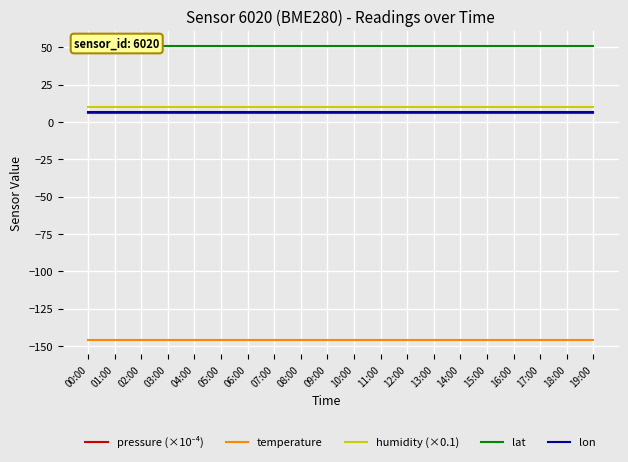

Which category has the highest value in the humidity (×0.1) series?

00:00